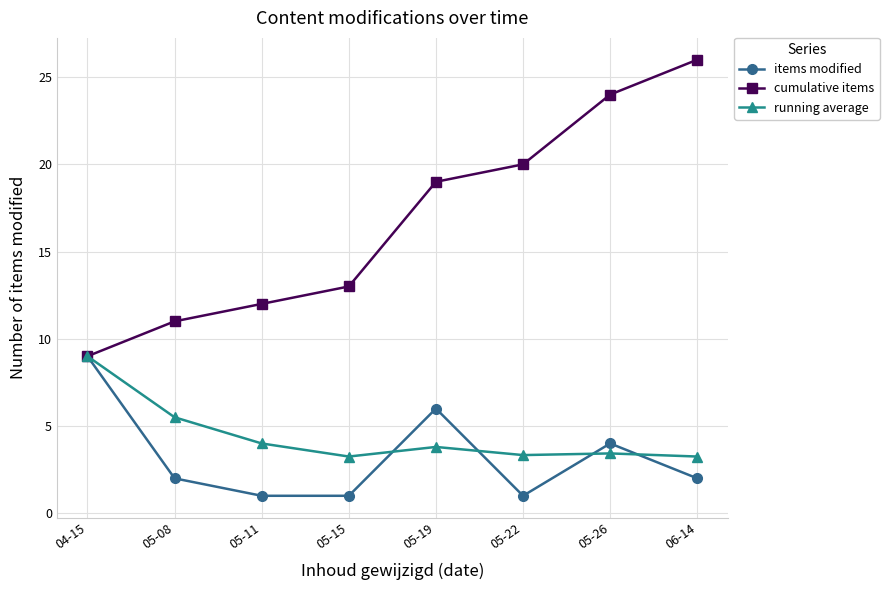

What is the label of the 6th point from the right?

05-11